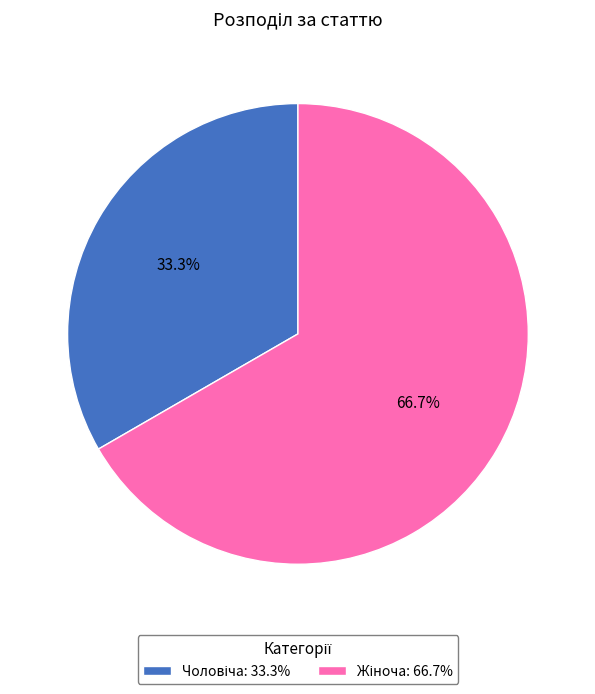

Does any single category account for the majority?

Yes